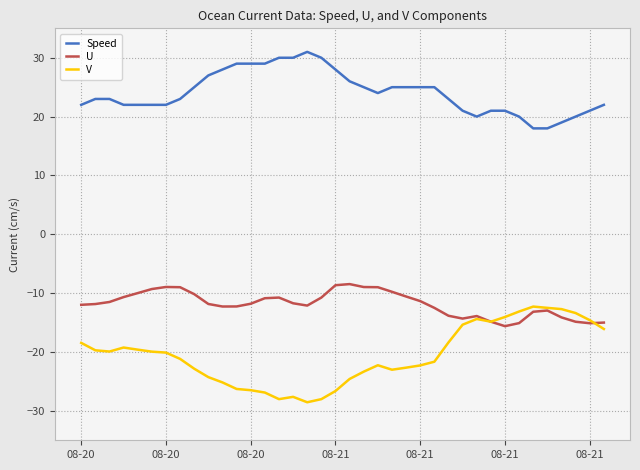

At how many categories does at least one series exceed 8?

38